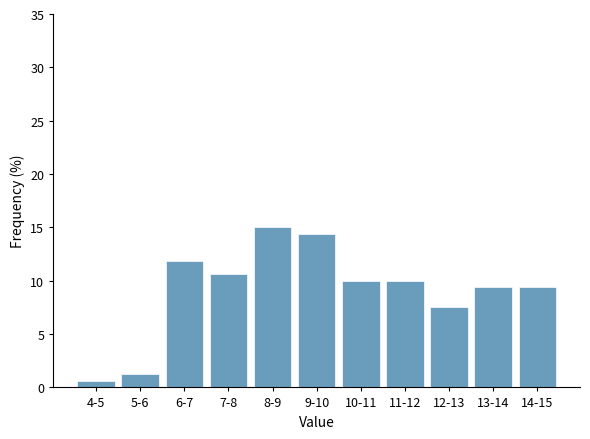

True or false: the data shows 14.2 at 11-12.

False